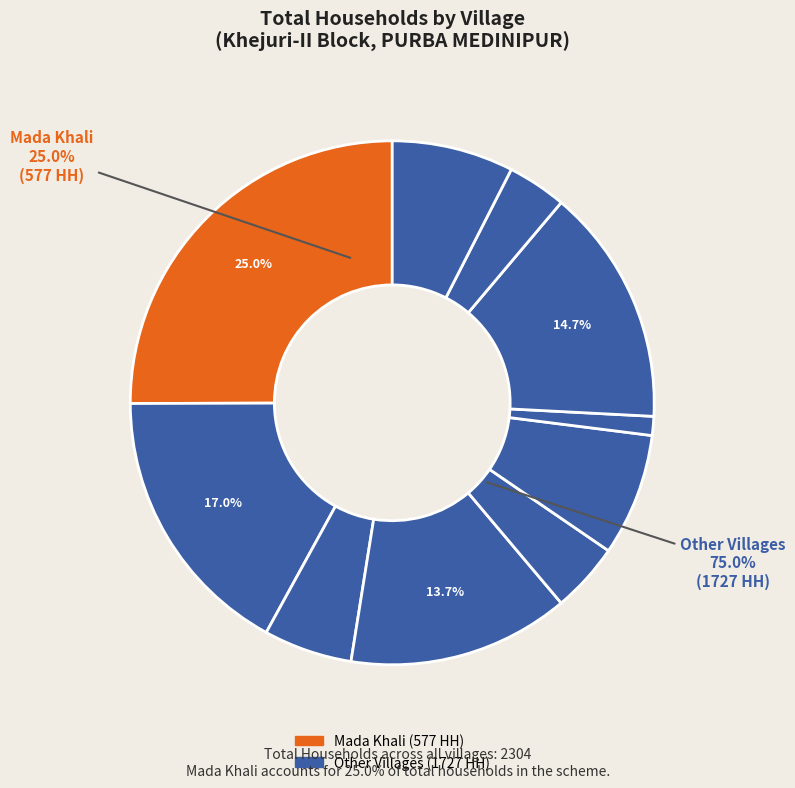

To the nearest percent, what is the average slice percentage?

10%